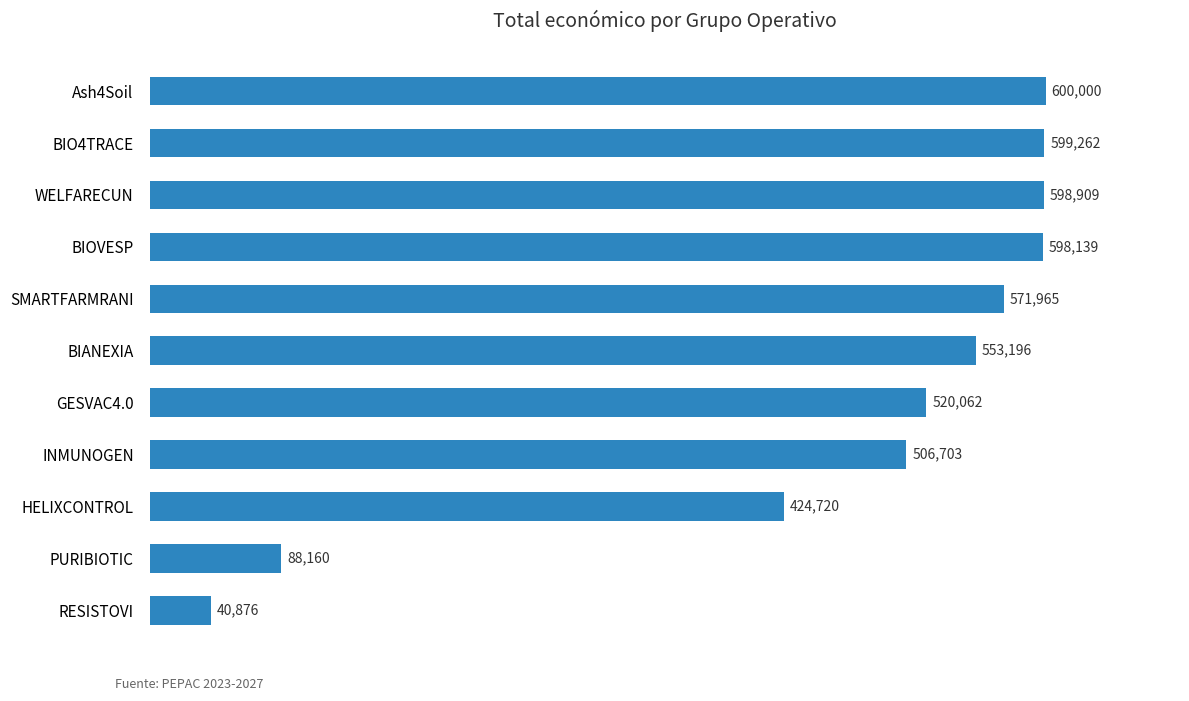

Reading top to bottom, what are all the values shown in this chart?

600000	599262	598909	598139	571965	553196	520062	506703	424720	88160	40876